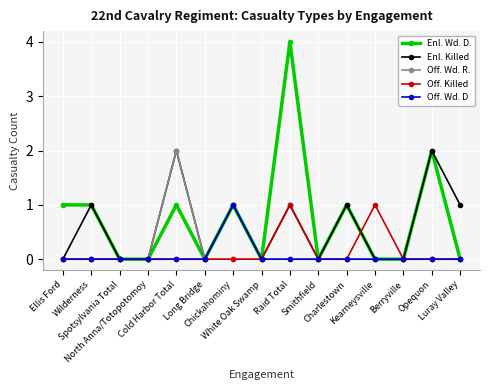

Which series has the largest range (max minus min)?

Enl. Wd. D.